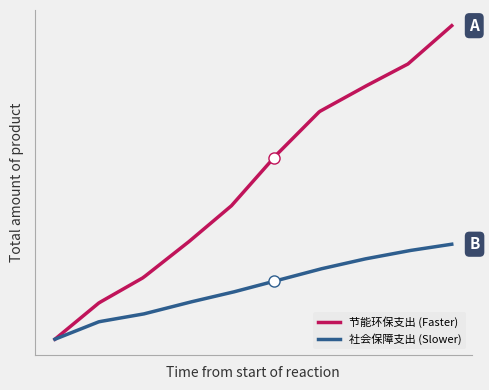

Reading right to left, extract all data points from this chart.

节能环保支出 (A - Faster): 9=188.1	8=165.0	7=151.2	6=136.6	5=110.0	4=80.0	3=57.7	2=36.9	1=21.9	0=0.0
社会保障和就业支出 (B - Slower): 9=57.0	8=53.0	7=48.0	6=42.0	5=35.0	4=28.0	3=21.9	2=15.1	1=10.5	0=0.0